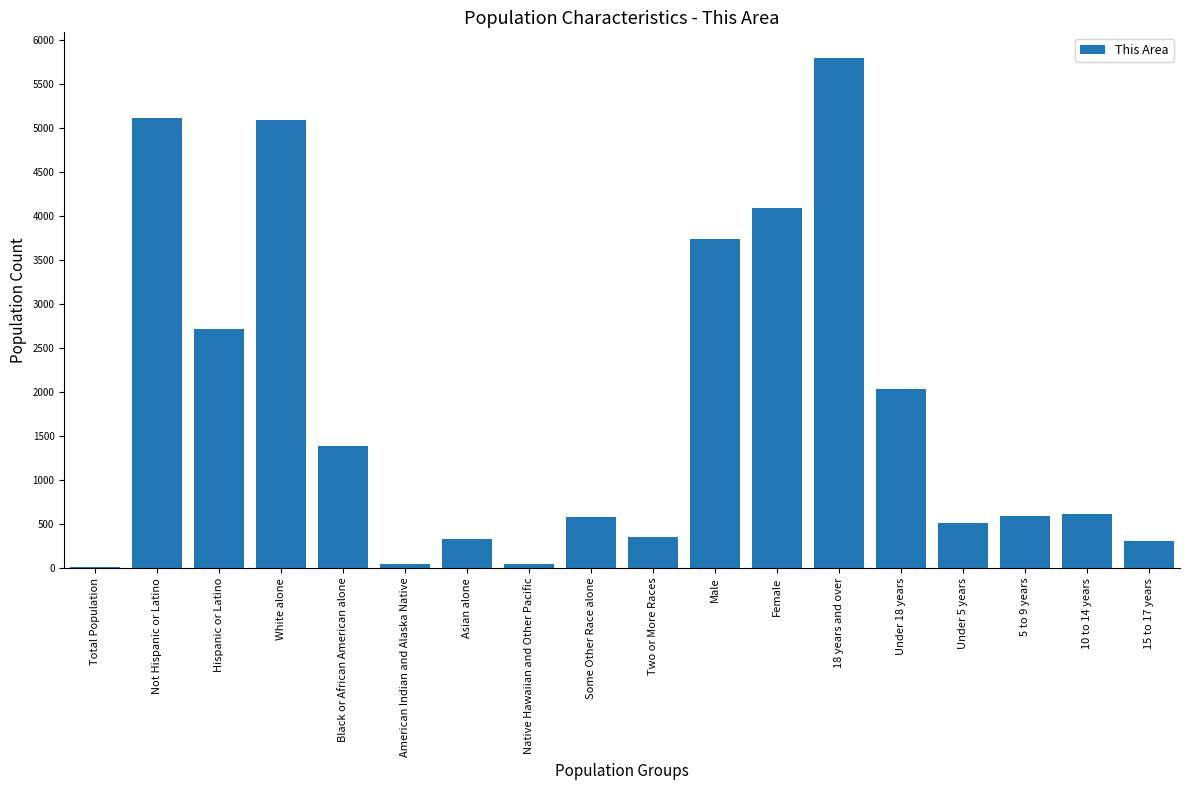

What is the sum of the values at 15 to 17 years and Not Hispanic or Latino?

5428